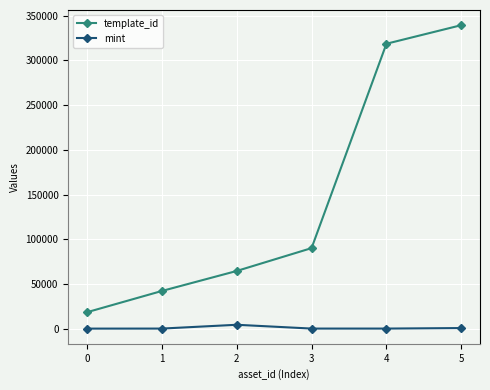

Which series has the largest total across all categories?

template_id